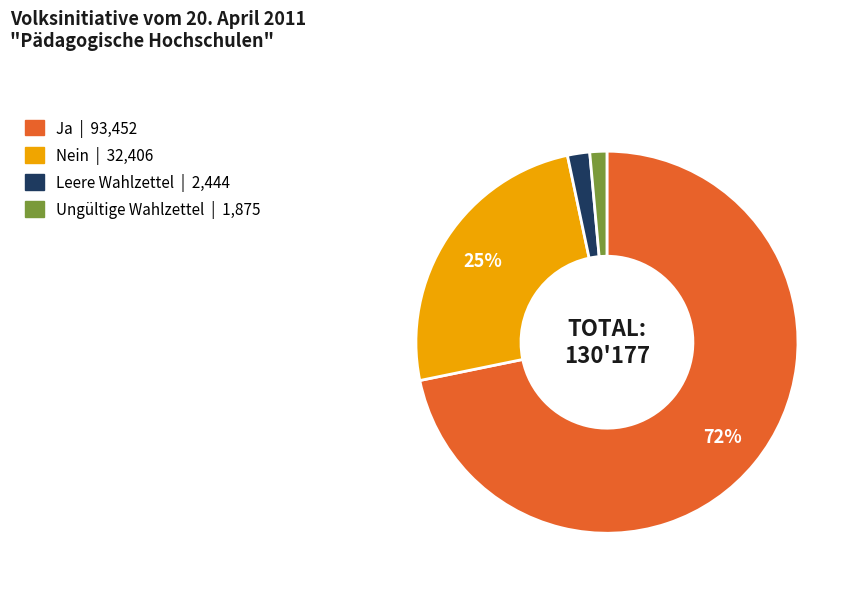

Is the sum of Nein and Ja greater than half?

Yes